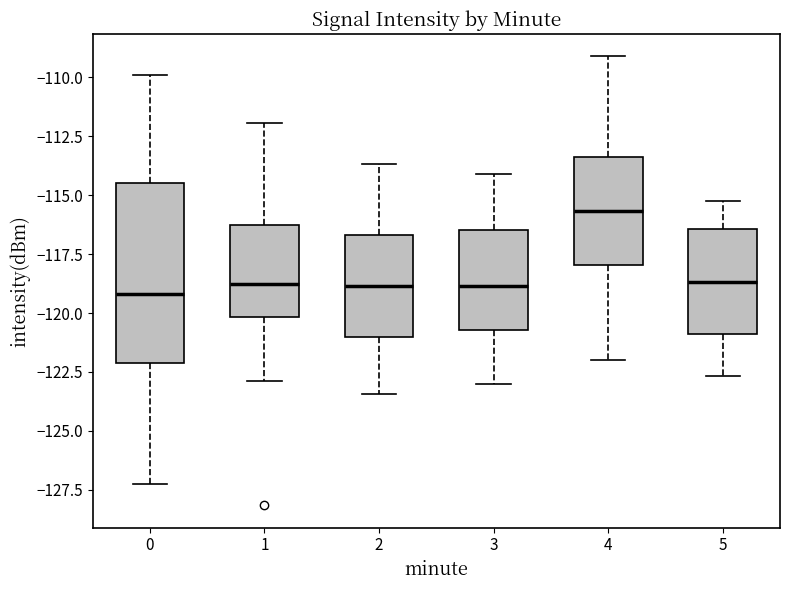

Reading left to right, read every box against the y-axis: the position of its median line, the range the box covers, and the ends of its whiskers. The values are not printed on the chart, so give them approximately, as read against the axis.

0: median -119.0, box -122.0 to -114.5, whiskers -127.5 to -110.0
1: median -119.0, box -120.0 to -116.5, whiskers -123.0 to -112.0
2: median -119.0, box -121.0 to -116.5, whiskers -123.5 to -113.5
3: median -119.0, box -120.5 to -116.5, whiskers -123.0 to -114.0
4: median -115.5, box -118.0 to -113.5, whiskers -122.0 to -109.0
5: median -118.5, box -121.0 to -116.5, whiskers -122.5 to -115.0